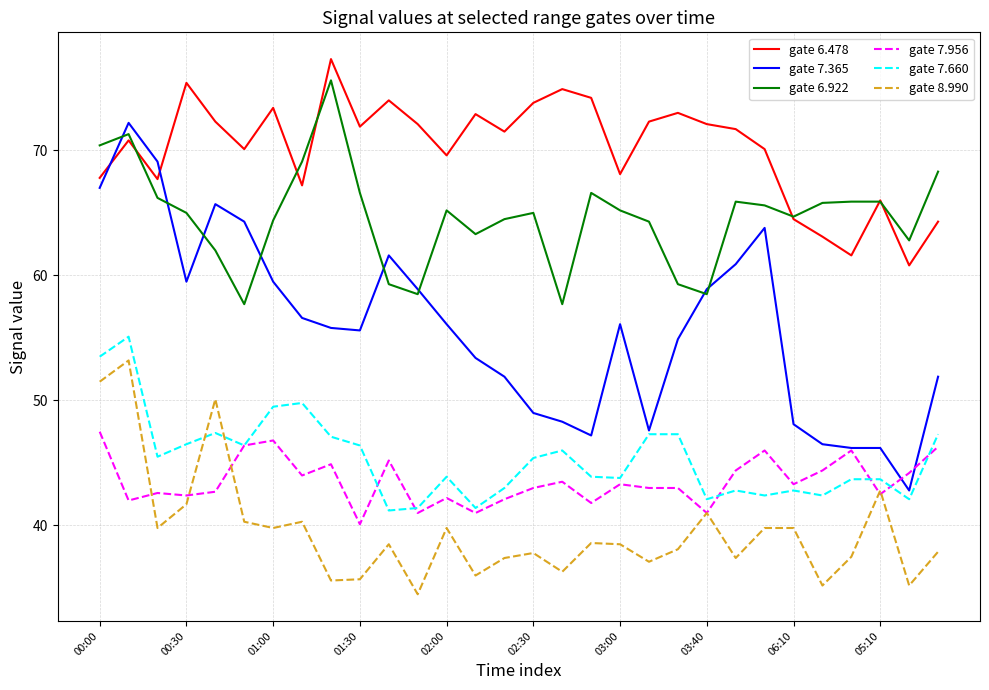

What is the maximum value for gate 7.365?

72.2